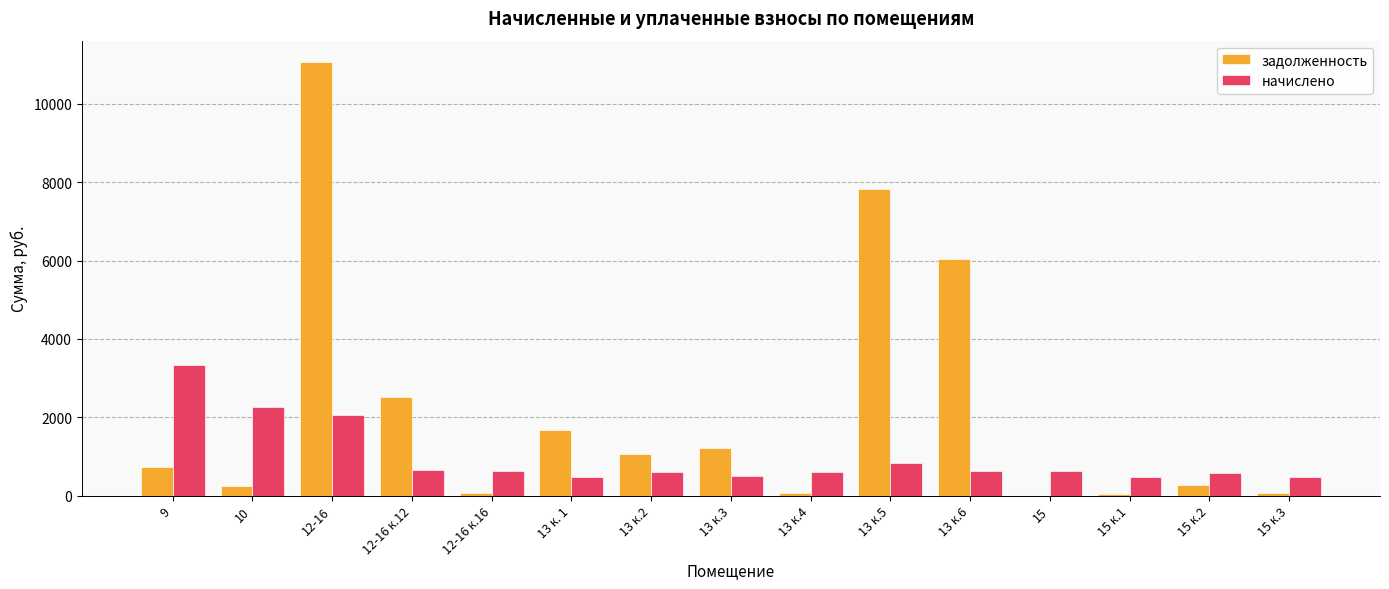

Which series has the largest total across all categories?

задолженность